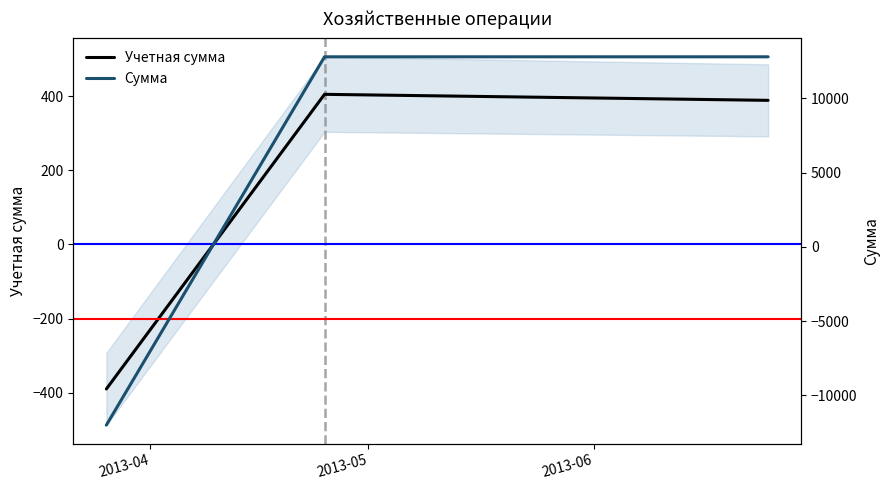

Which series has the largest range (max minus min)?

Сумма